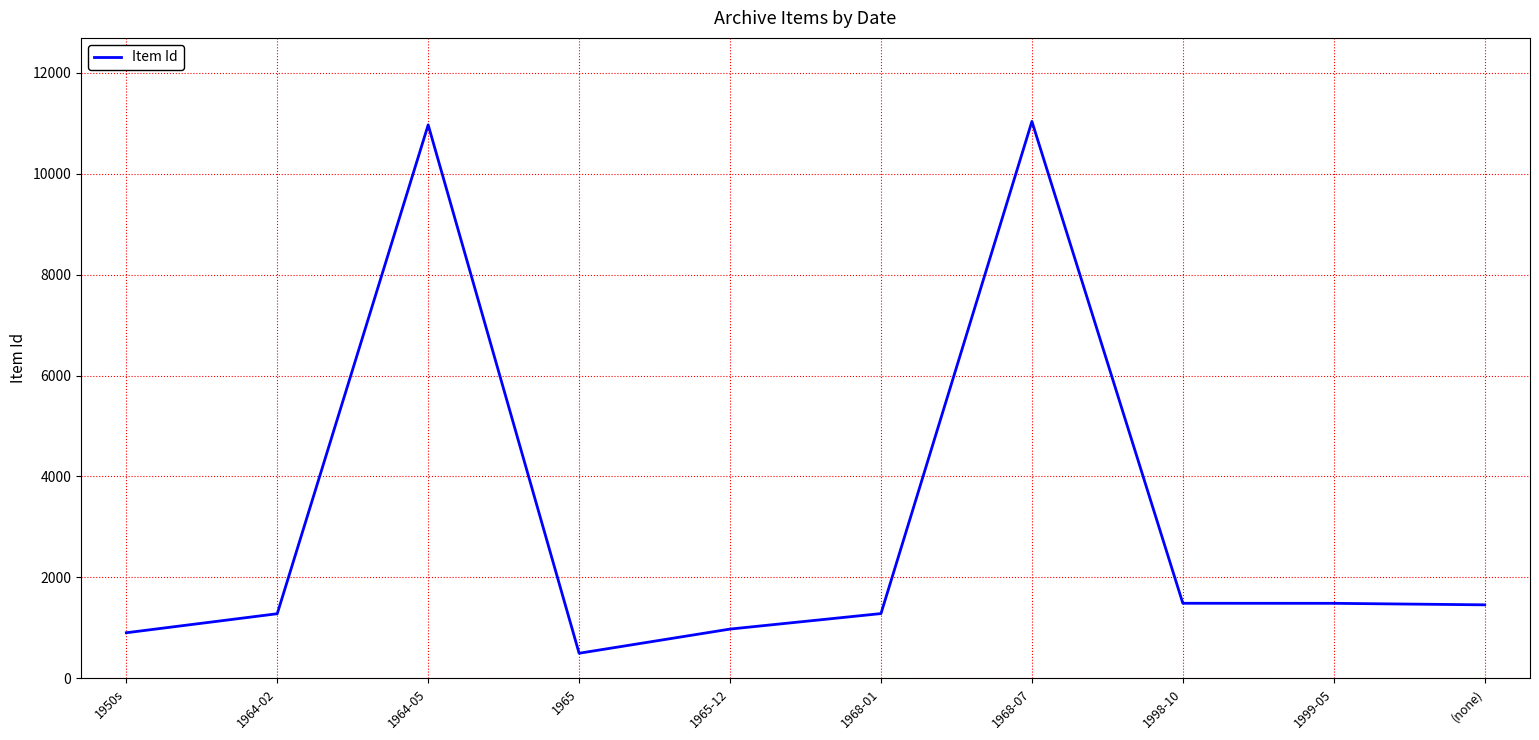

What position from the left is 1964-05?

3